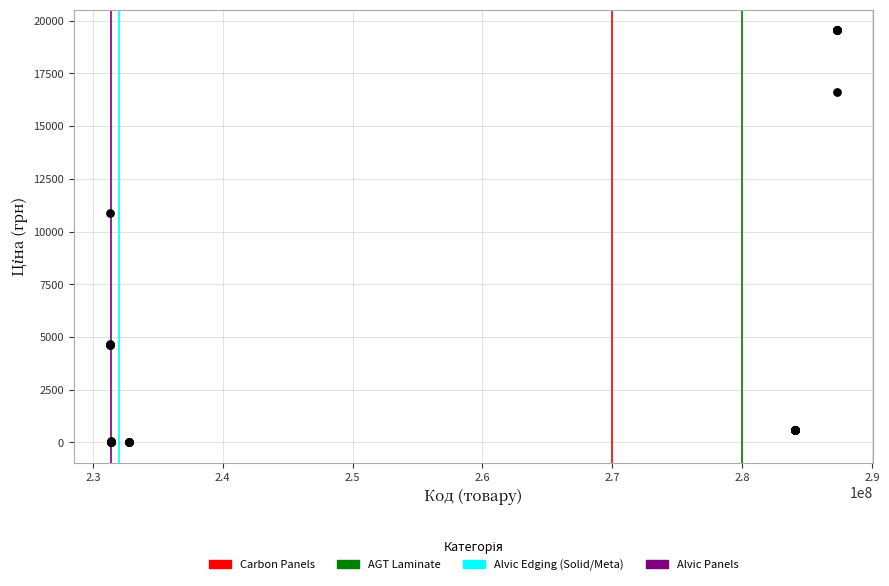

What Y value in the scatter plot is closest to 9779?

10896.3